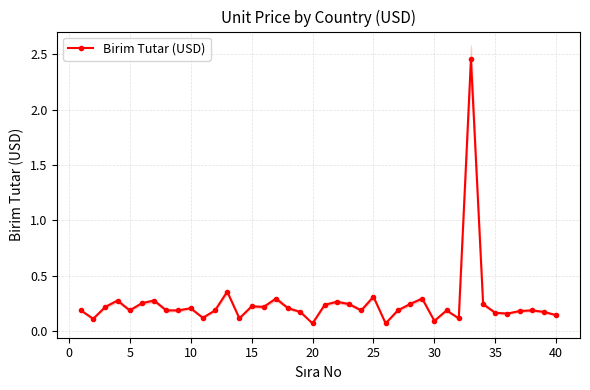

True or false: Birim Tutar (USD) has more than 2 points higher than both neighbors.

True